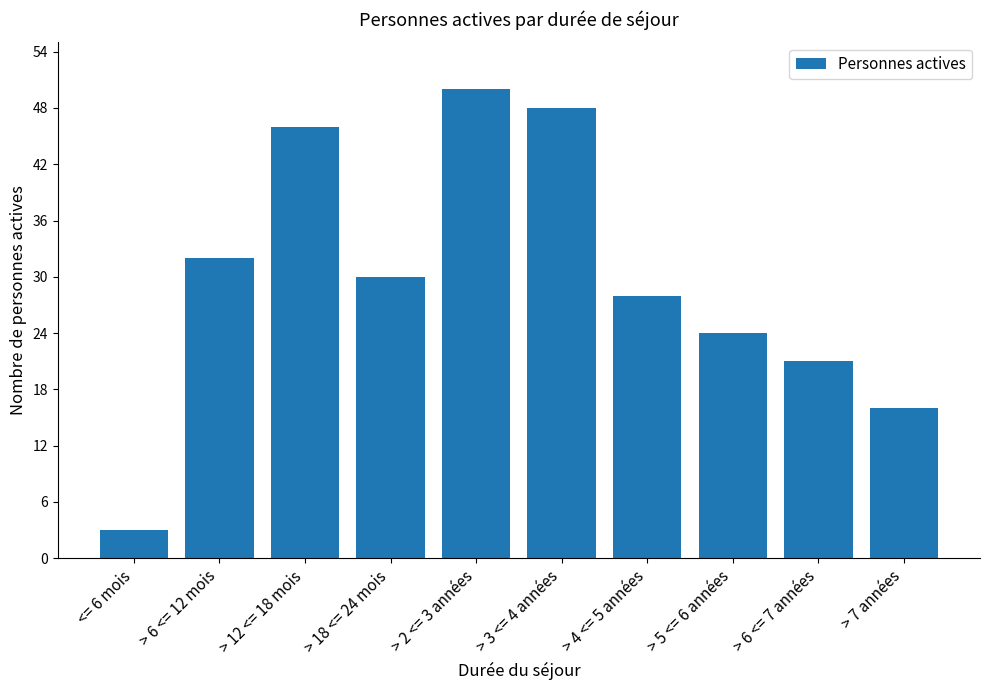

How many bars are there in total?

10